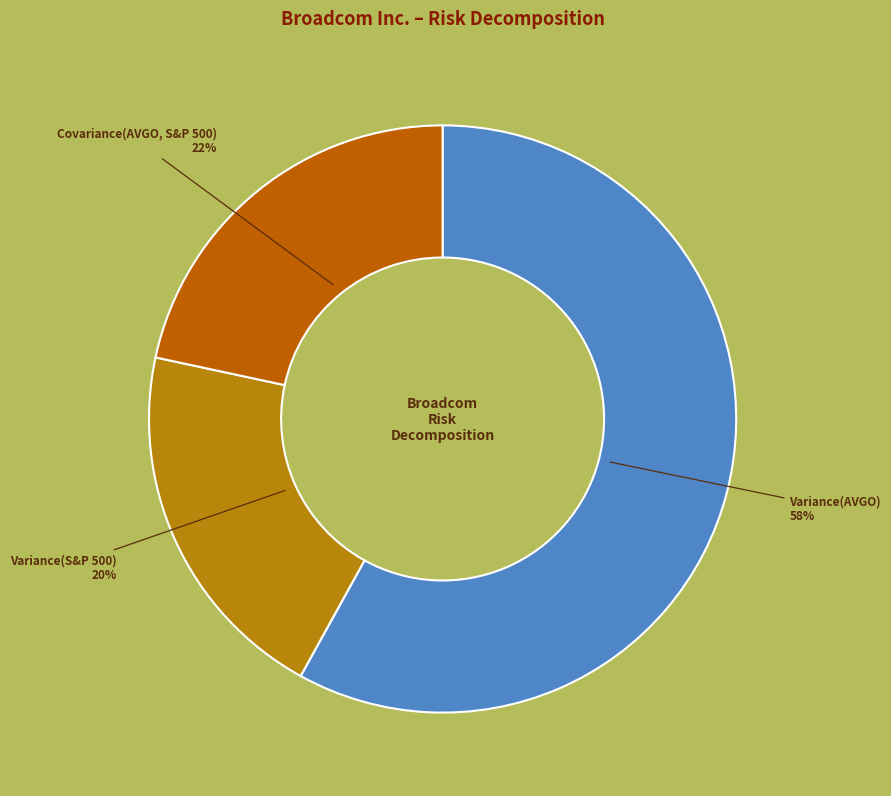

How many slices are in this pie chart?

3